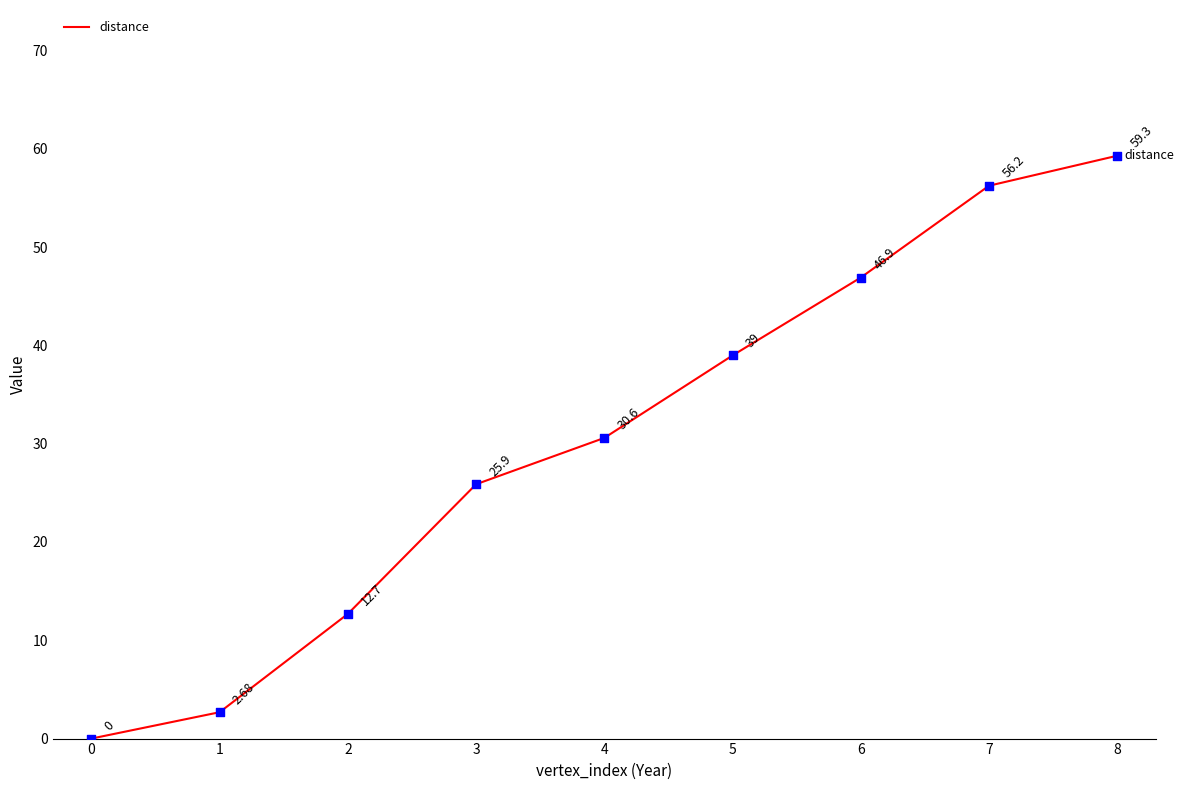

Approximately how many times larger is the value at 1 compared to 2?

0.2